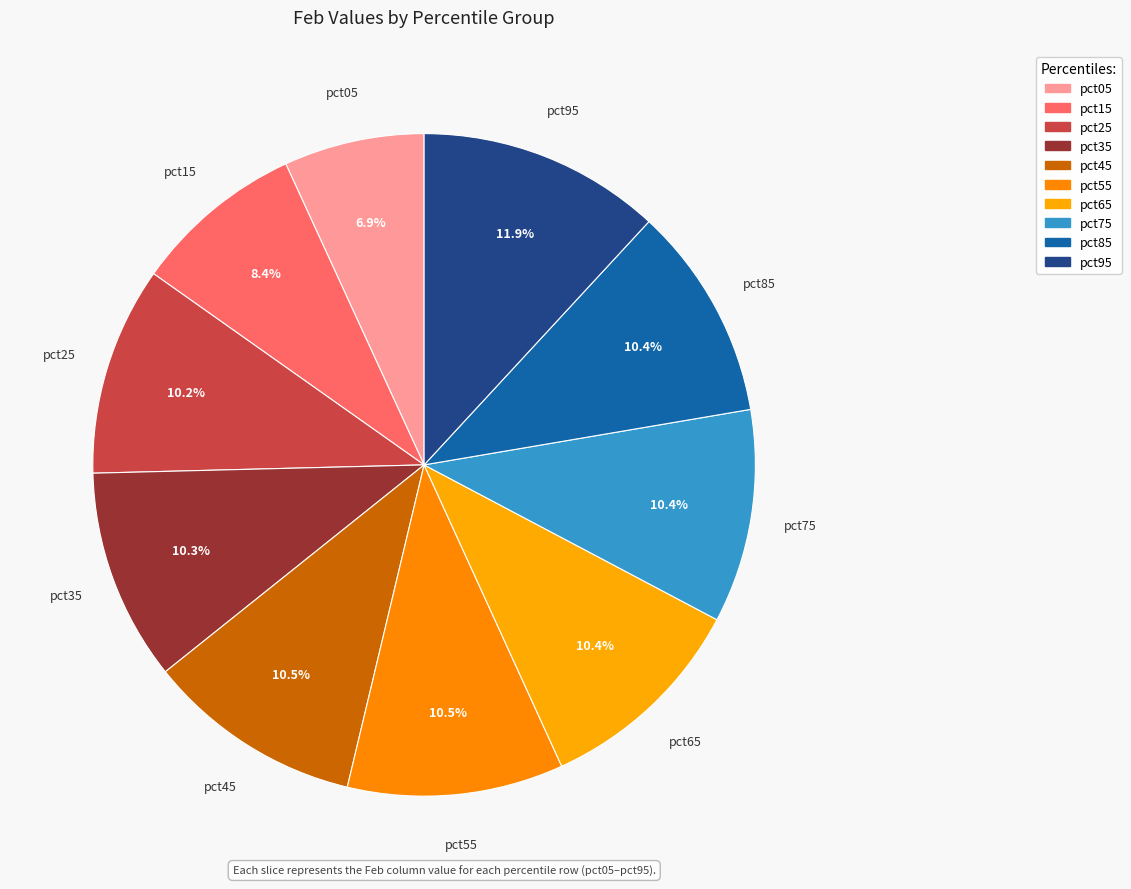

How many segments does this pie chart have?

10